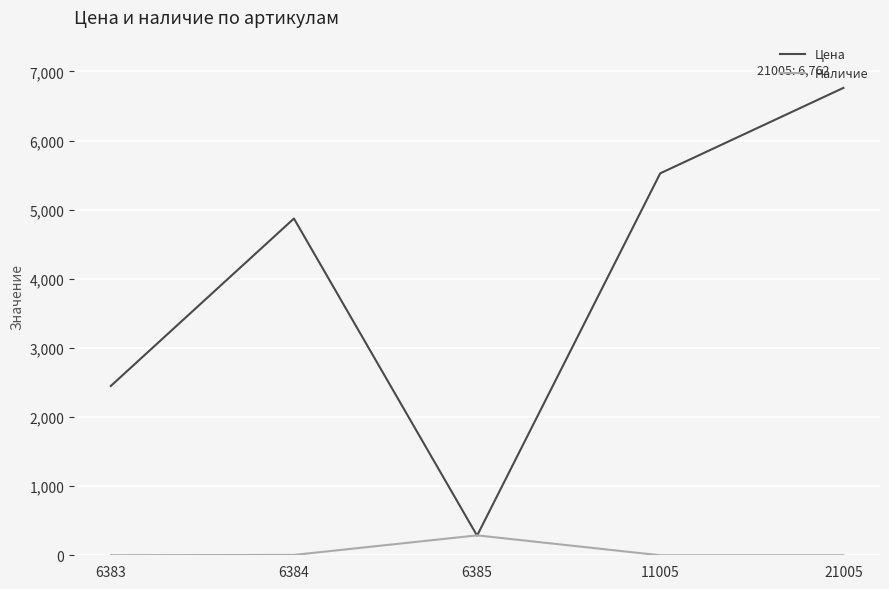

What is the sum of the Наличие values at 6385 and 11005?

288